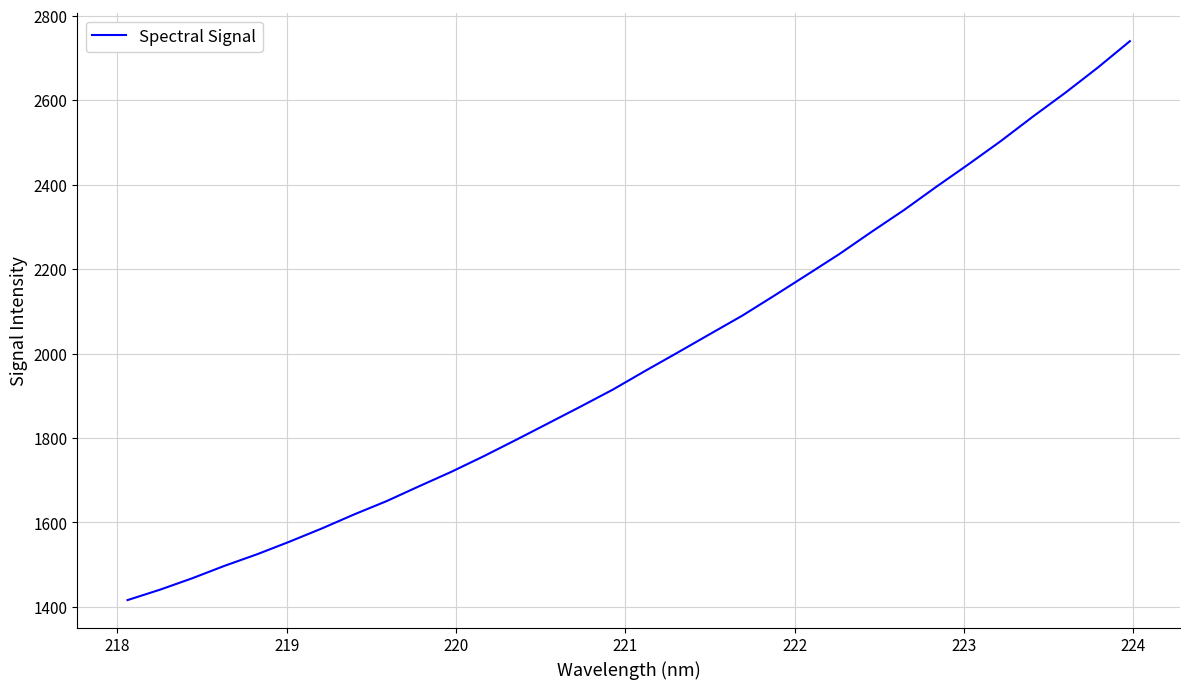

How many lines are shown in the chart?

1